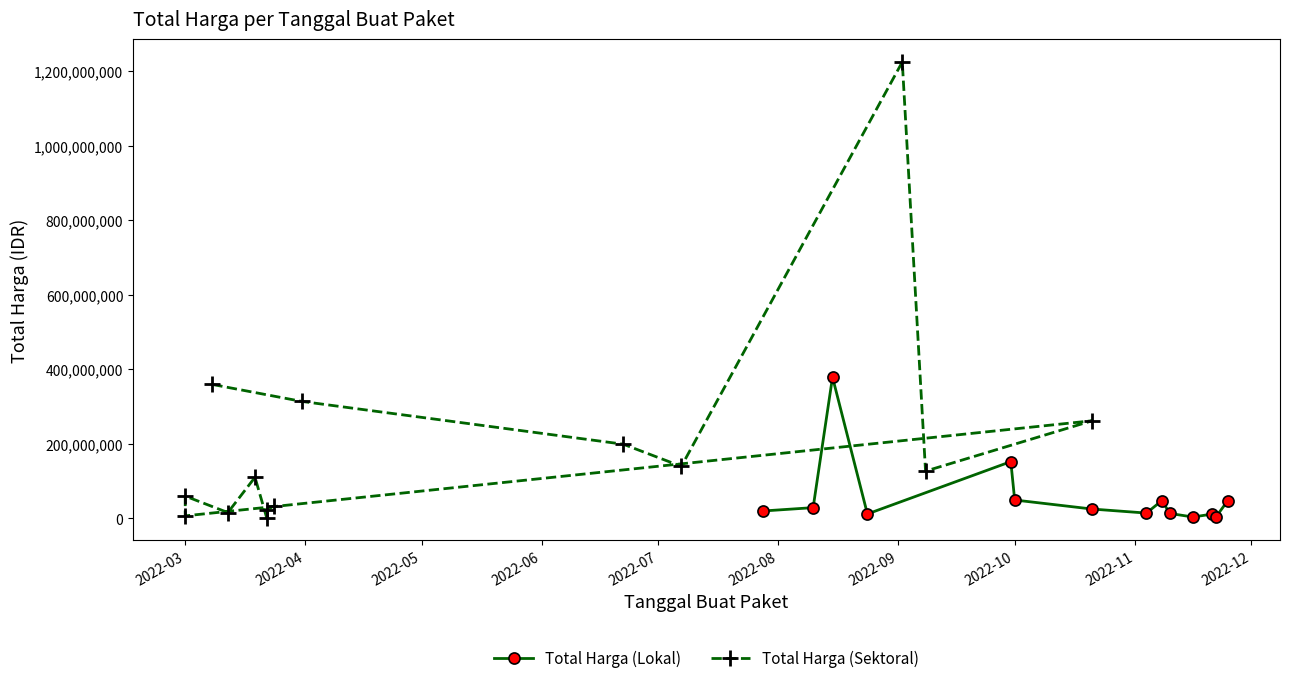

At how many categories does at least one series exceed 876028042?

1